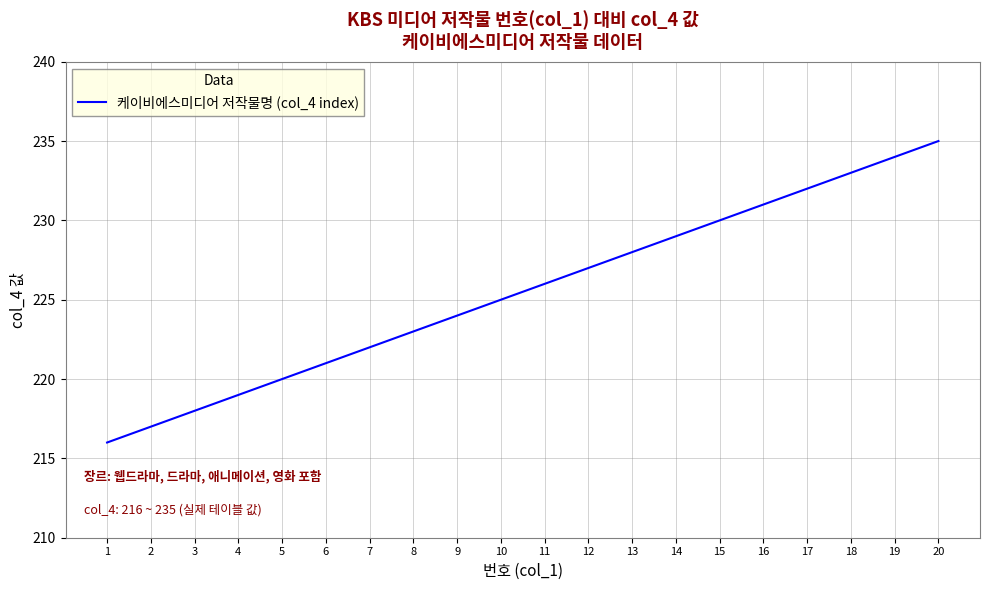

What is the greatest value displayed?

235